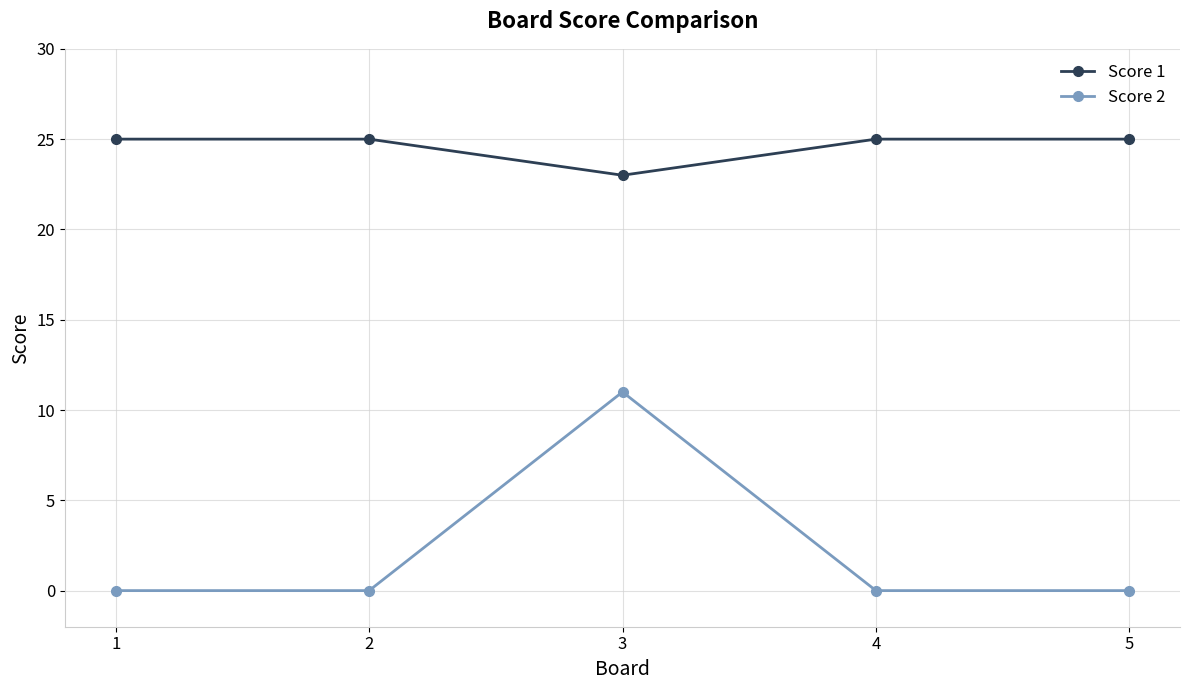

True or false: Score 2 and Score 1 intersect in this chart.

False